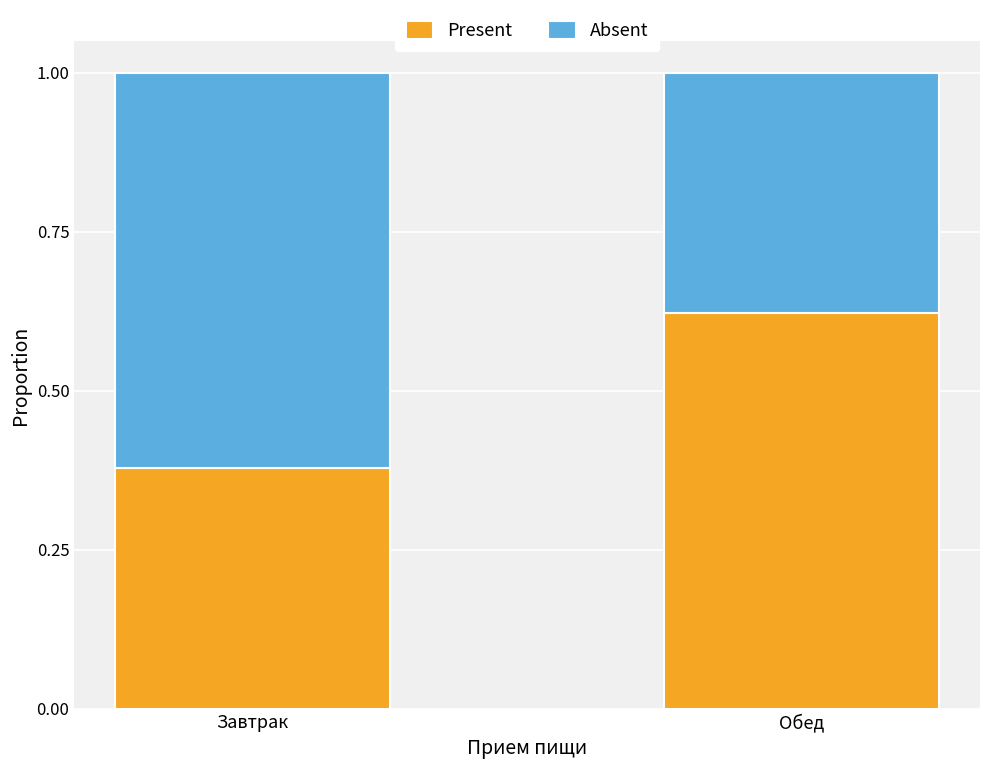

At which label does Present reach its peak?

Обед